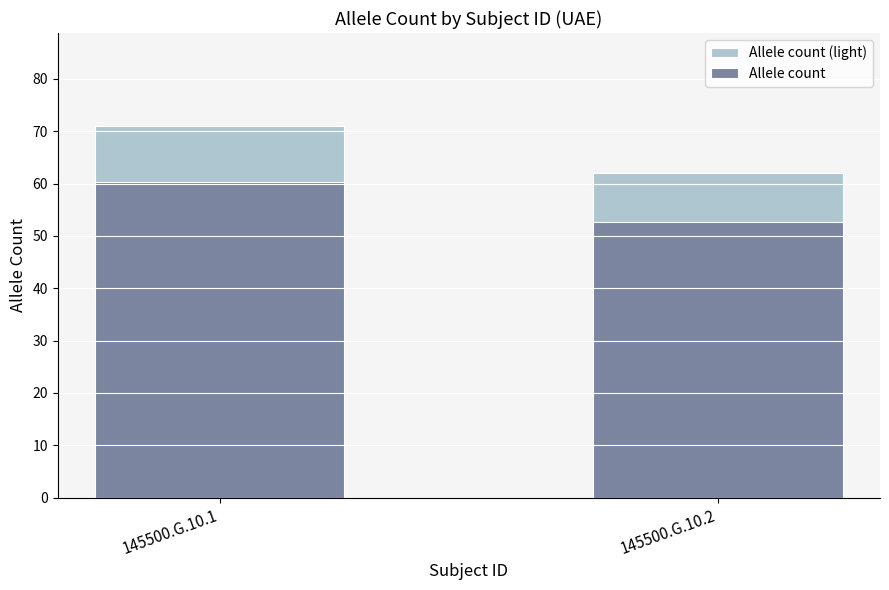

What are all the series names shown in the legend?

Allele count (light), Allele count